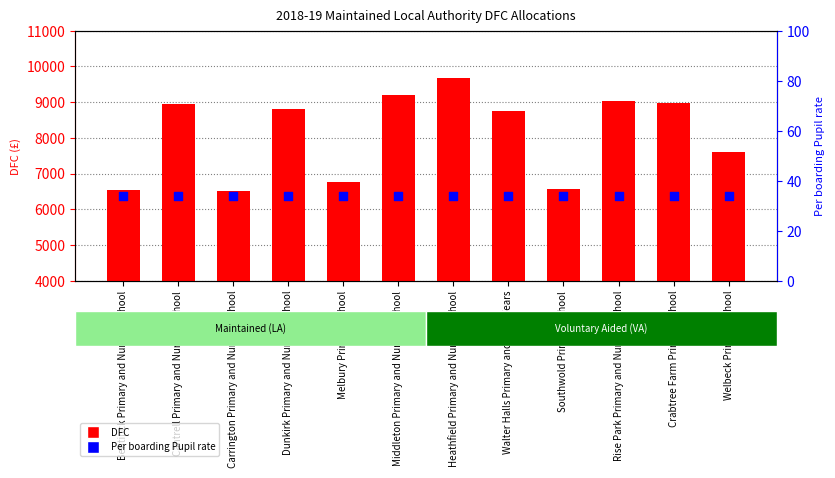

Which series contains the highest Y value?

DFC